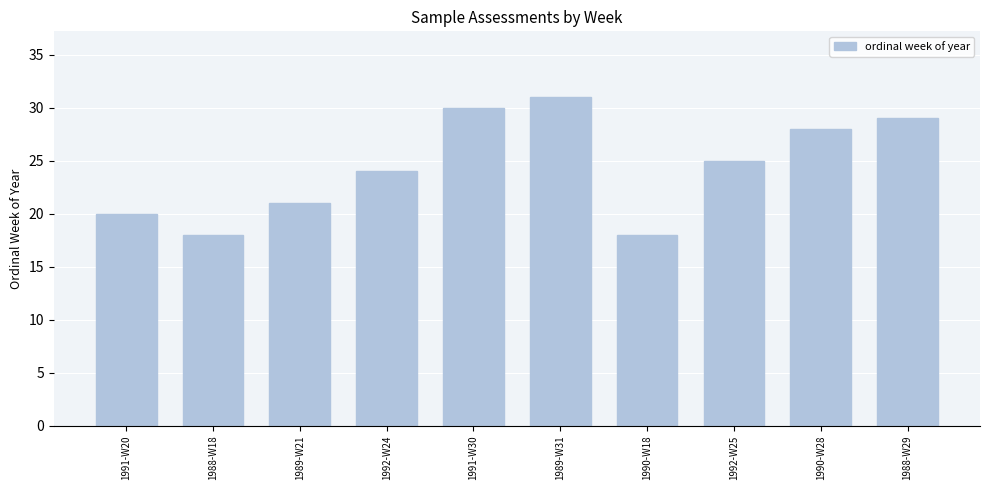

Is it true that the value at 1989-W21 is 7?

False